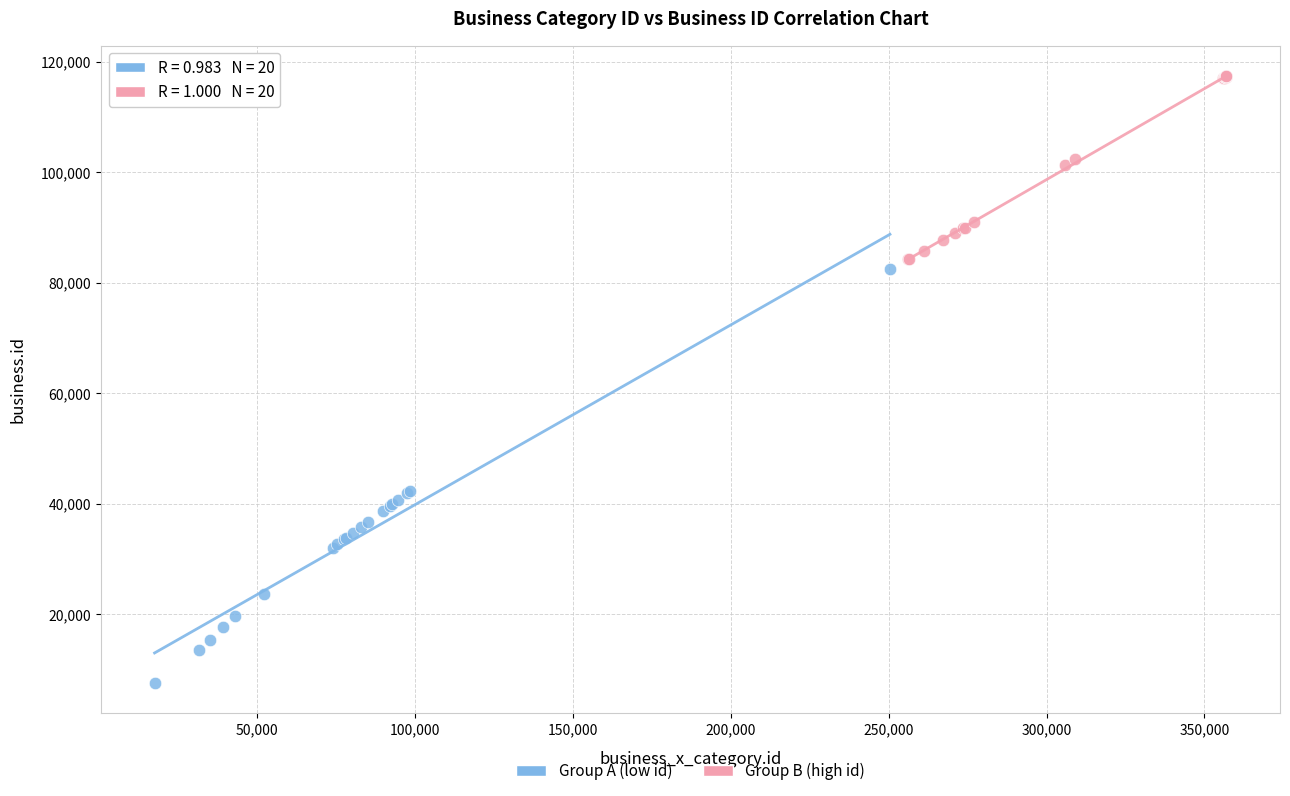

Which series contains the highest Y value?

Group B (high id)